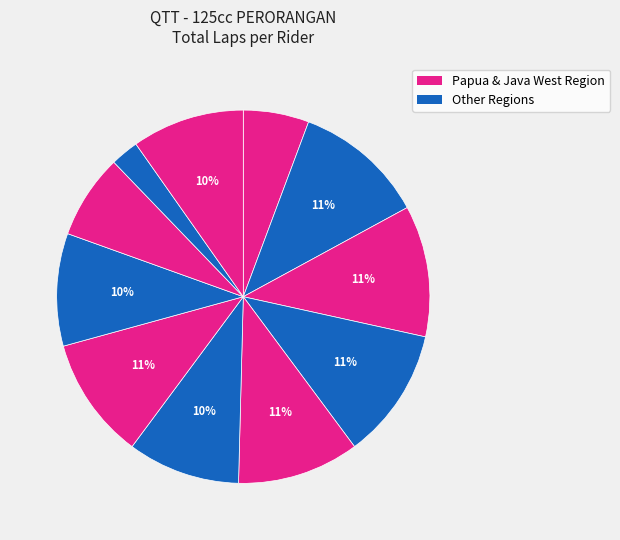

How many slices are in this pie chart?

11